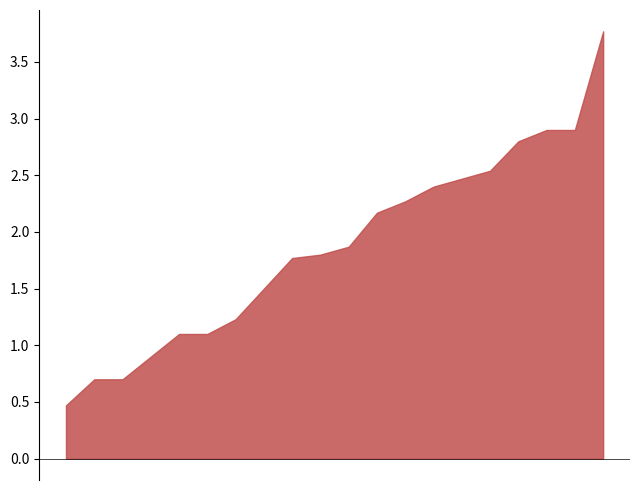

True or false: P2 and P1 cross at least once.

False